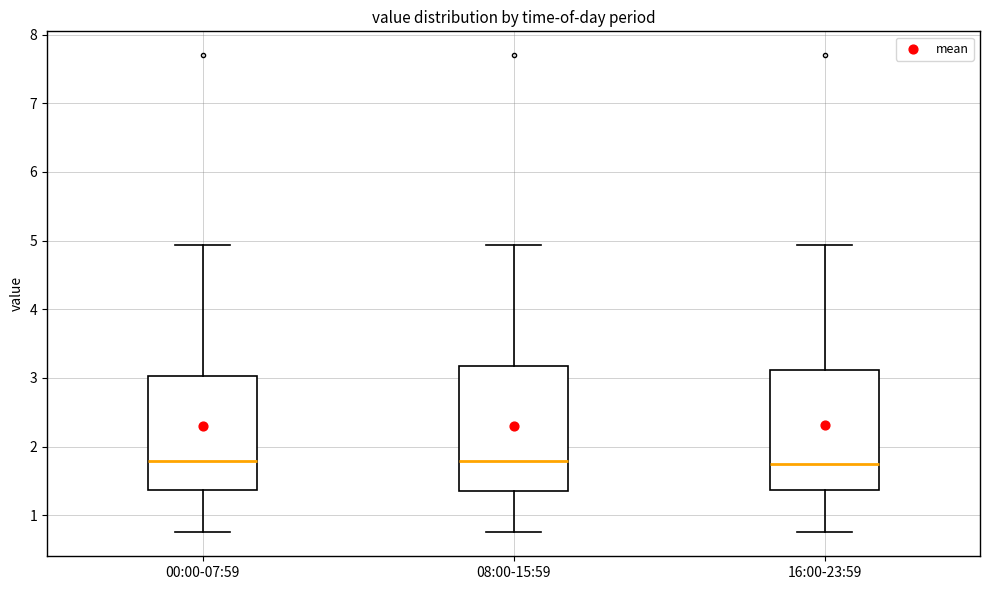

Where does the upper whisker of the box for 00:00-07:59 end on the y-axis? The values are not printed on the chart, so give them approximately, as read against the axis.

4.9